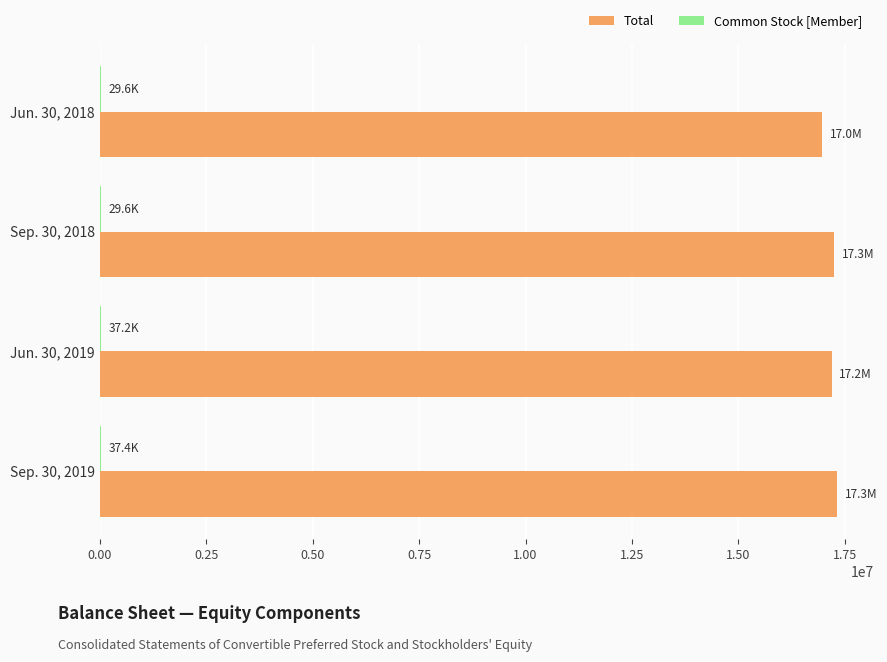

Which series has the widest spread of values?

Total